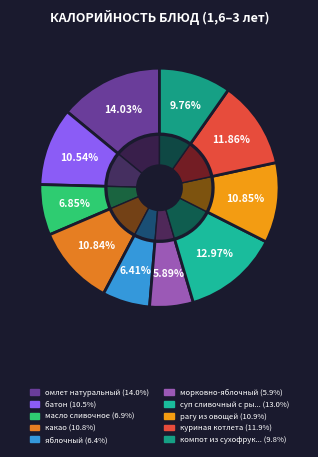

Between масло сливочное and яблочный, which is larger?

масло сливочное